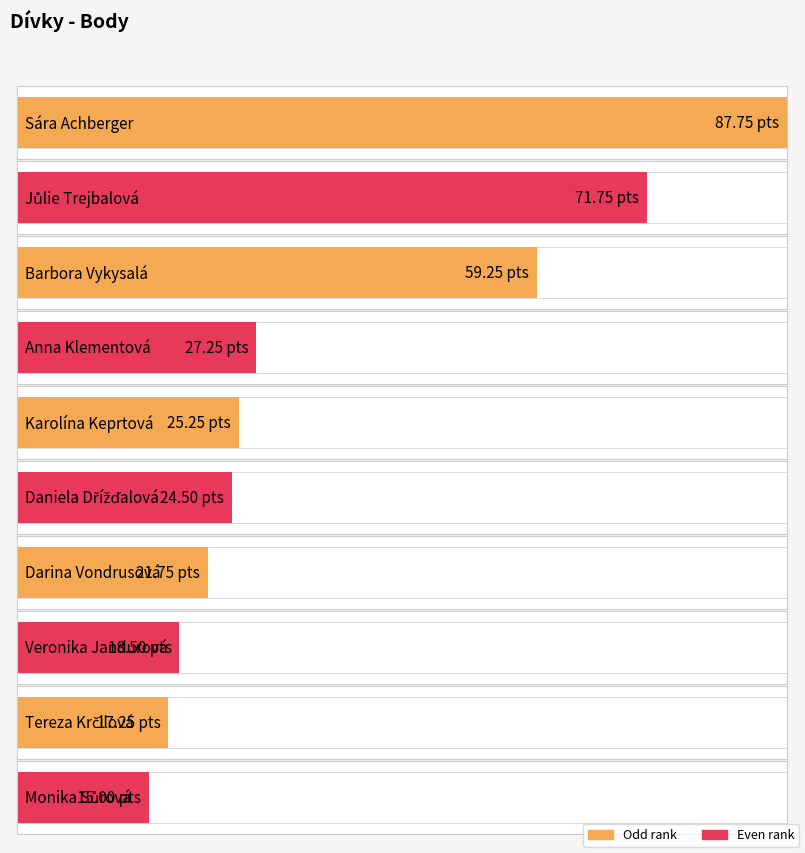

What is the ratio of the value at Karolína Keprtová to the value at Monika Sůrová?

1.7